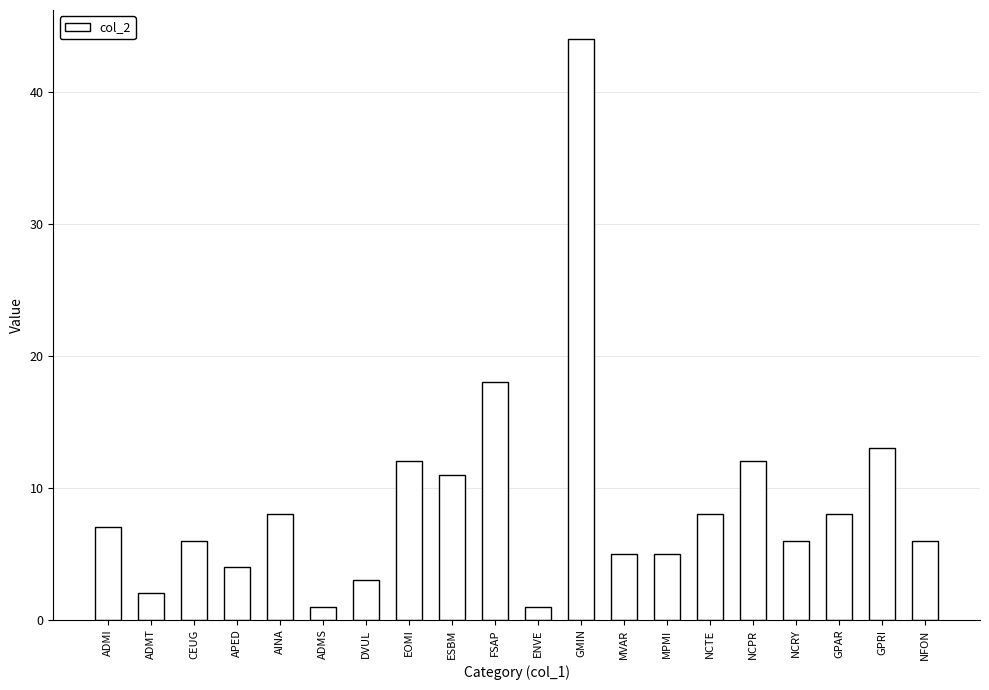

What is the average value?

9